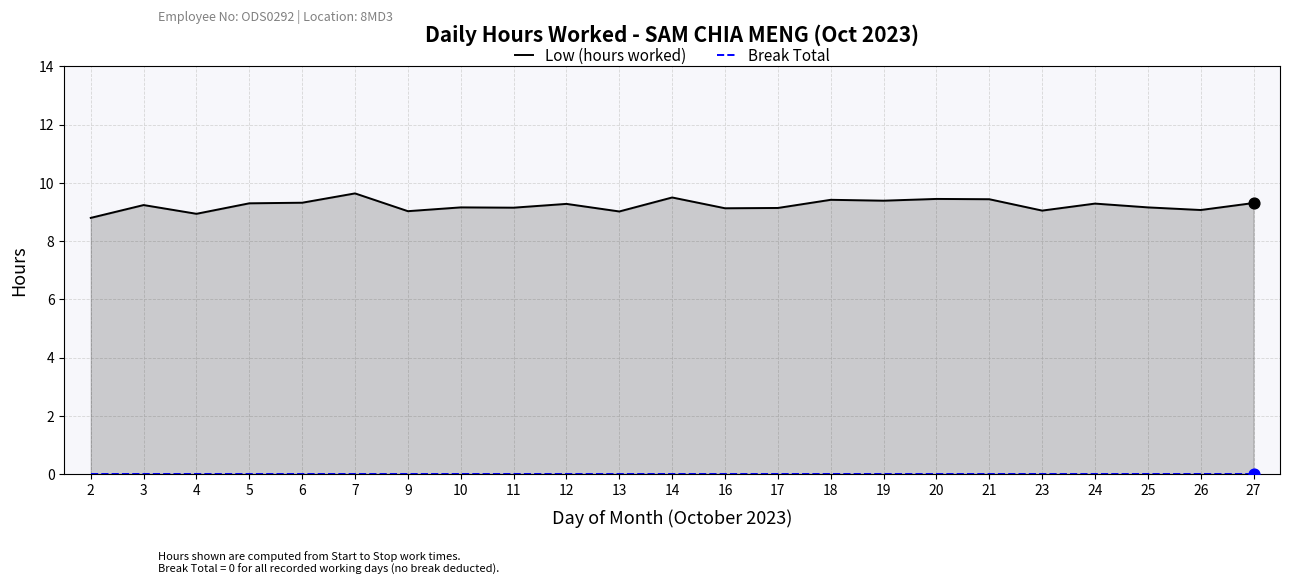

What is the total value across all series at 16?

9.1